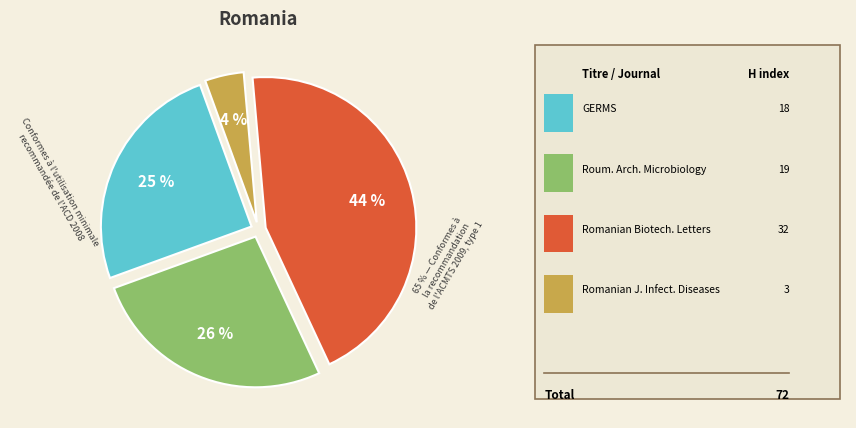

Which has a higher value, GERMS or Romanian Journal of Infectious Diseases?

GERMS